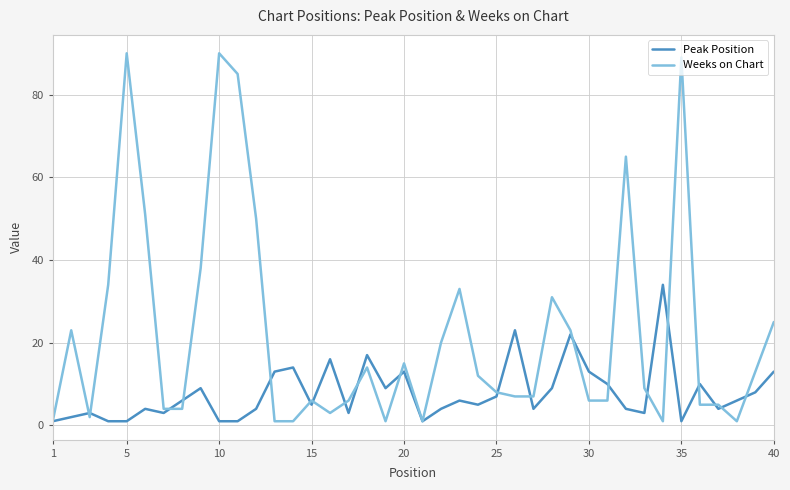

What is the maximum value for Peak Position?

34